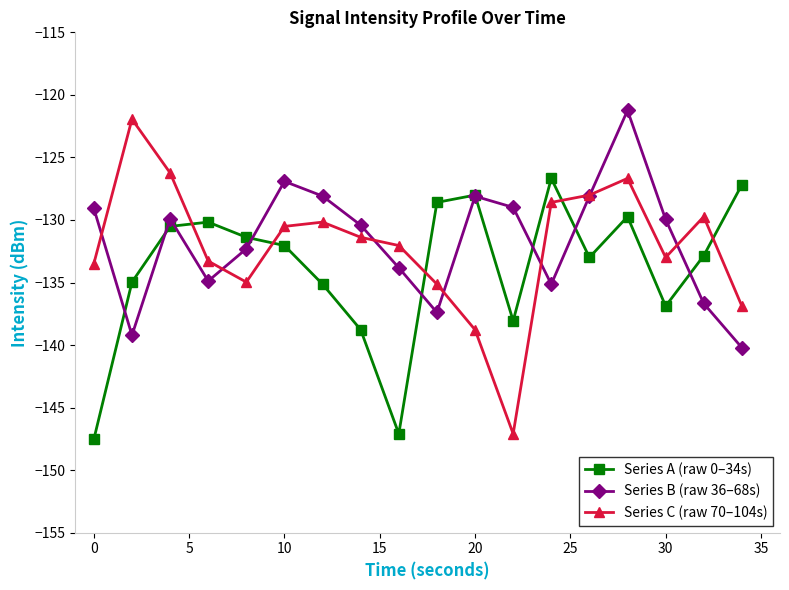

True or false: Series C (raw 70–104s) and Series A (raw 0–34s) intersect in this chart.

True